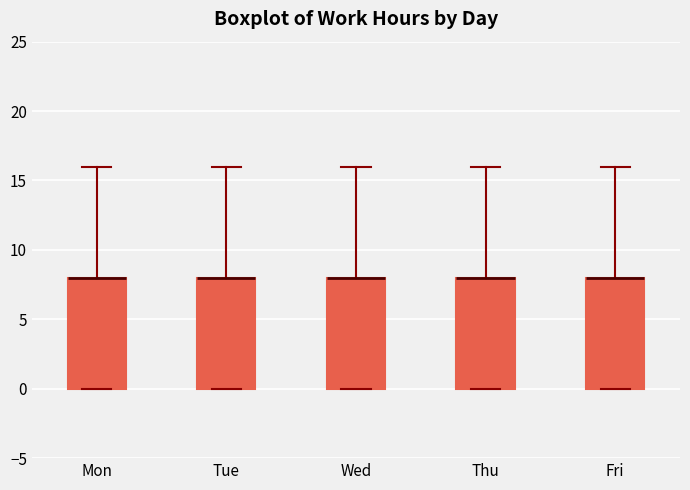

Where is the upper edge of the box for Fri on the y-axis? The values are not printed on the chart, so give them approximately, as read against the axis.

8